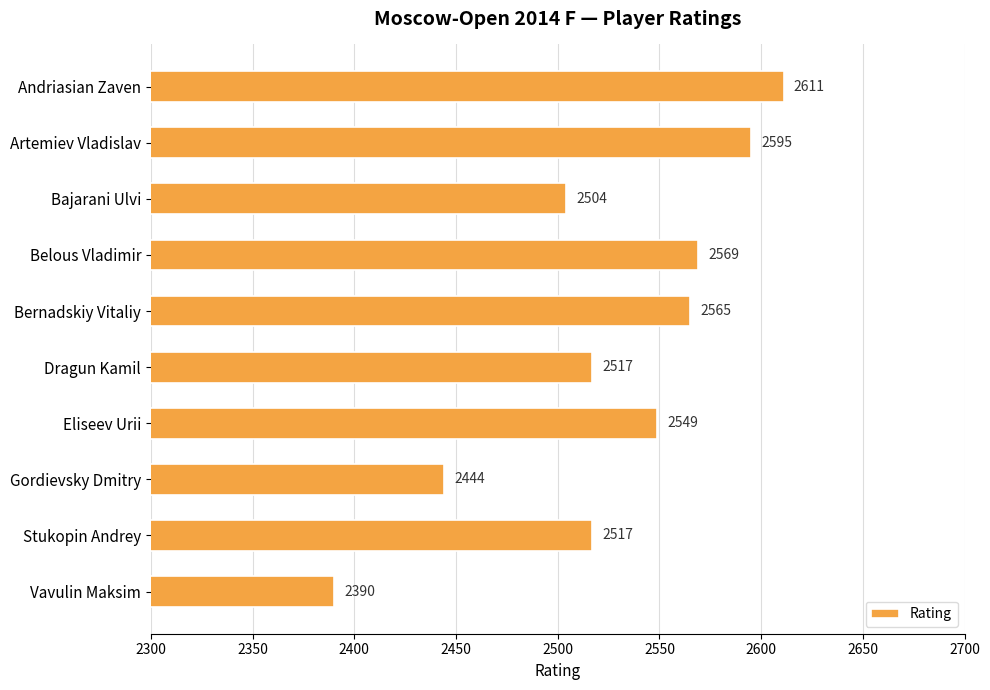

What position from the top is Bernadskiy Vitaliy?

5